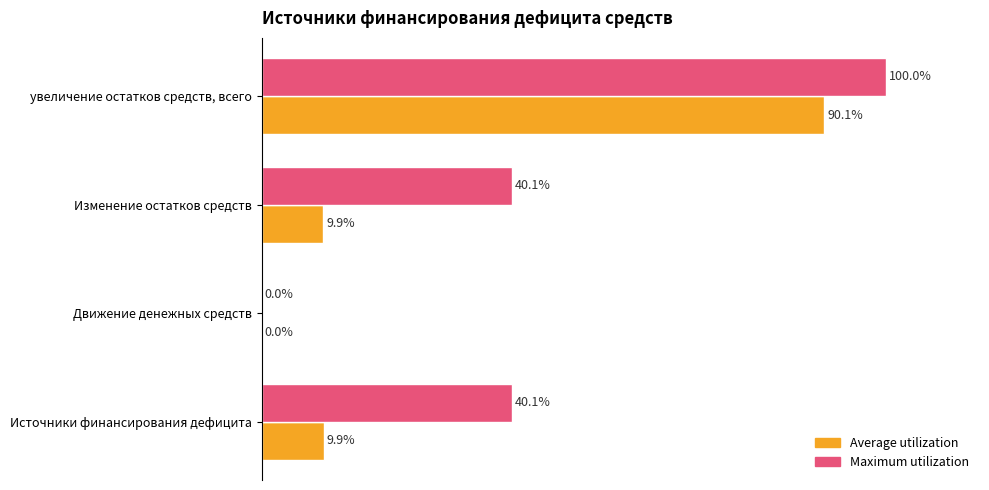

Which series changed the most between Источники финансирования дефицита and Движение денежных средств?

Maximum utilization